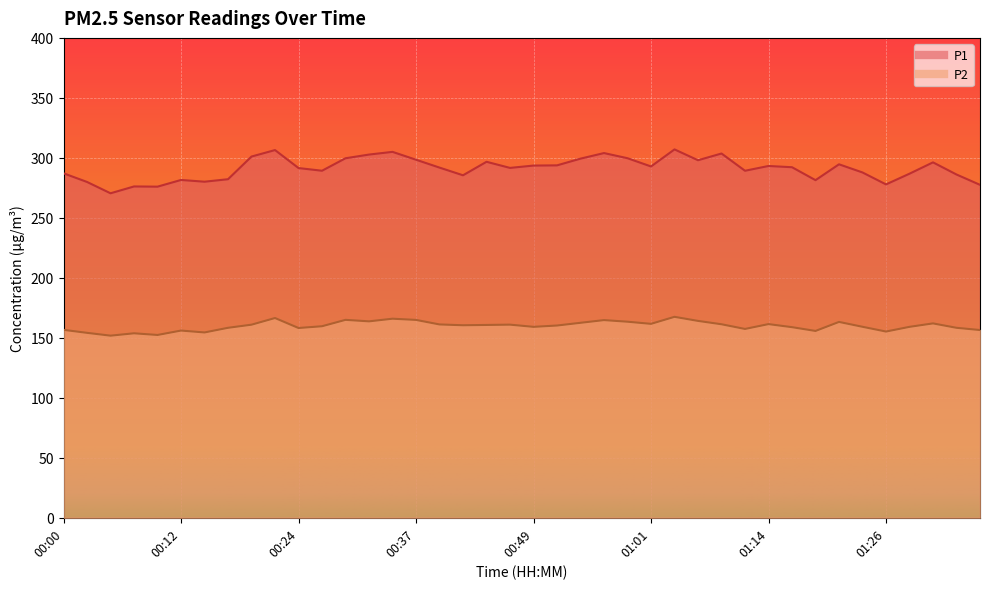

Reading right to left, list all the values displayed in this chart.

P1: 277.5	286.1	296.2	286.8	277.9	287.8	294.6	281.4	292.2	293.2	289.2	303.6	298.0	307.1	292.8	299.7	304.0	299.4	293.8	293.6	291.6	296.7	285.5	291.9	298.4	305.0	302.8	299.7	289.3	291.5	306.5	301.1	282.2	280.1	281.6	276.0	276.2	270.5	279.9	287.1
P2: 156.5	158.3	162.0	159.2	155.2	159.2	163.2	155.7	158.9	161.4	157.4	161.3	164.1	167.5	161.7	163.4	164.8	162.5	160.2	159.2	161.0	160.7	160.5	161.2	164.9	165.9	163.7	165.0	159.7	158.2	166.5	160.9	158.3	154.5	156.1	152.4	153.8	151.8	154.2	156.7